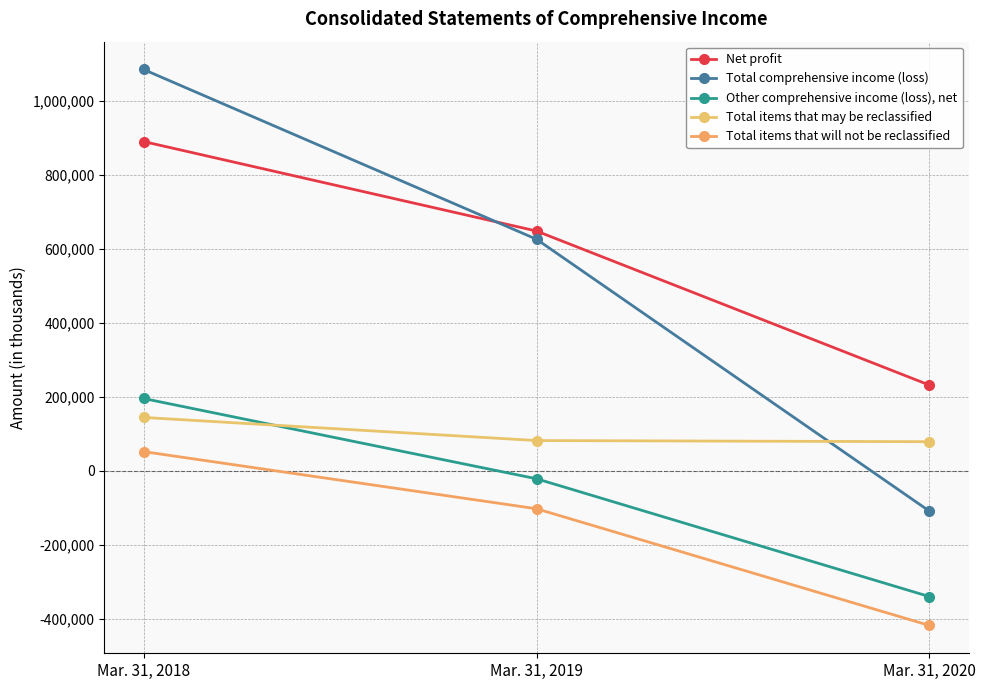

Rank the series at Mar. 31, 2018 from lowest to highest value.

Total items that will not be reclassified, Total items that may be reclassified, Other comprehensive income (loss), net, Net profit, Total comprehensive income (loss)